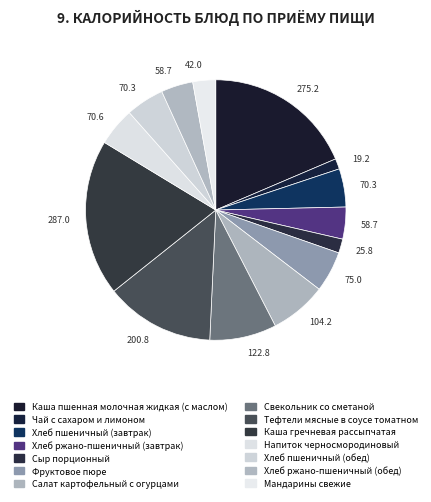

Approximately how many times larger is the value at Салат картофельный с огурцами compared to Хлеб пшеничный (завтрак)?

1.5